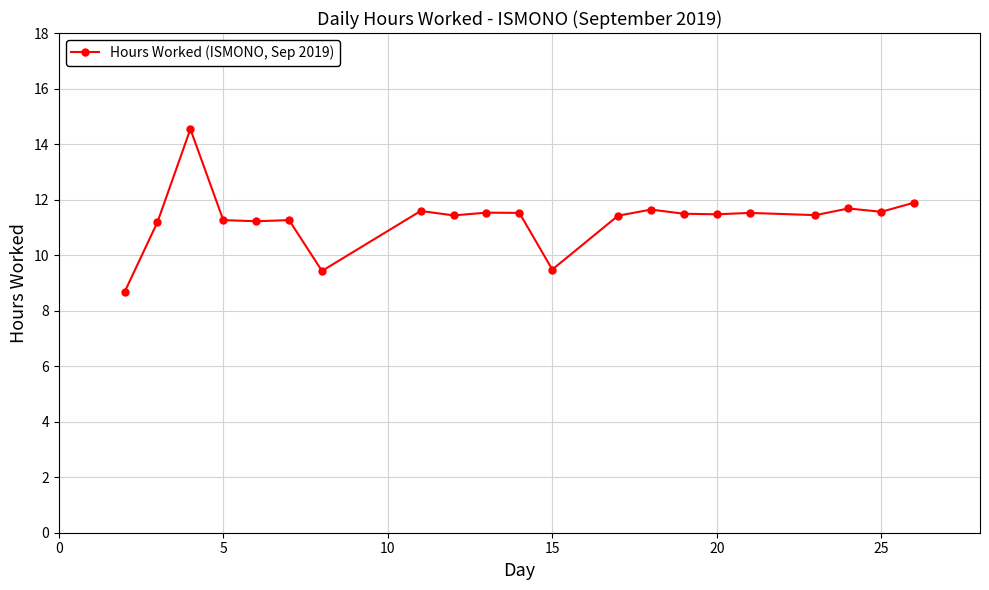

True or false: the data has more than 2 interior local peaks.

True